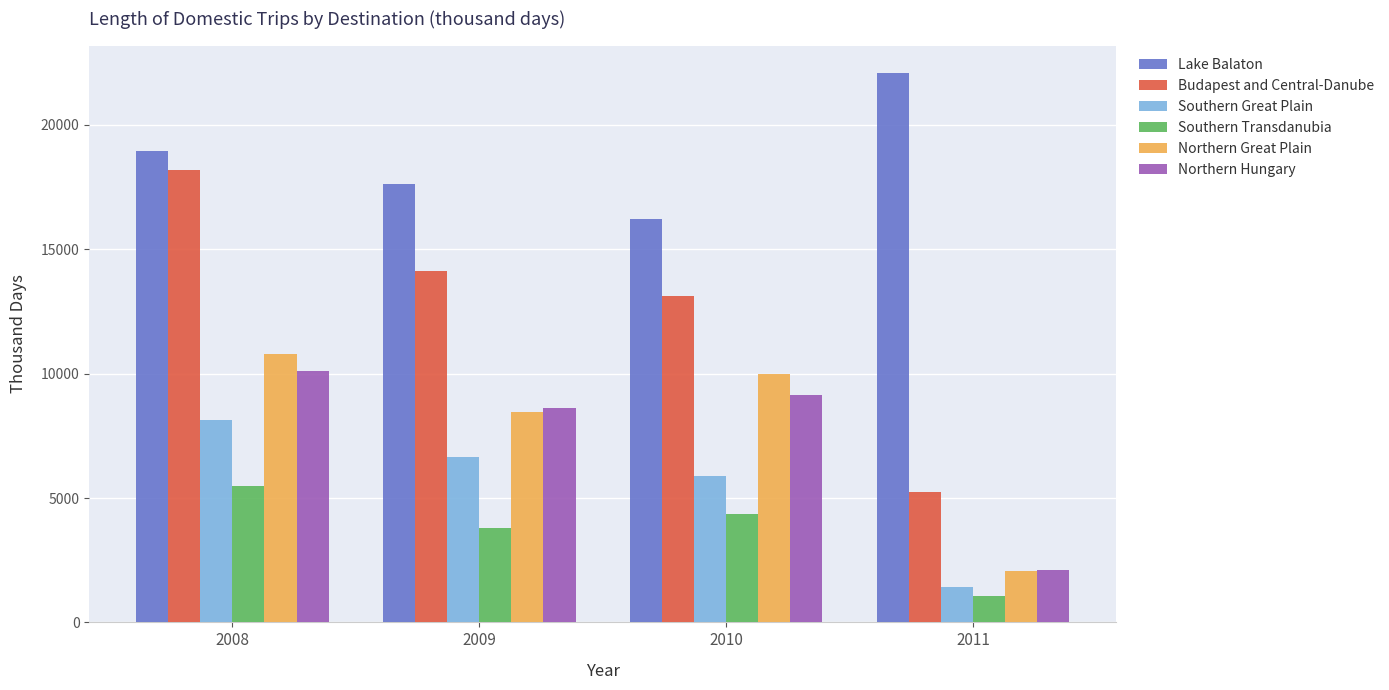

At which category does the chart reach its peak across all series?

2011